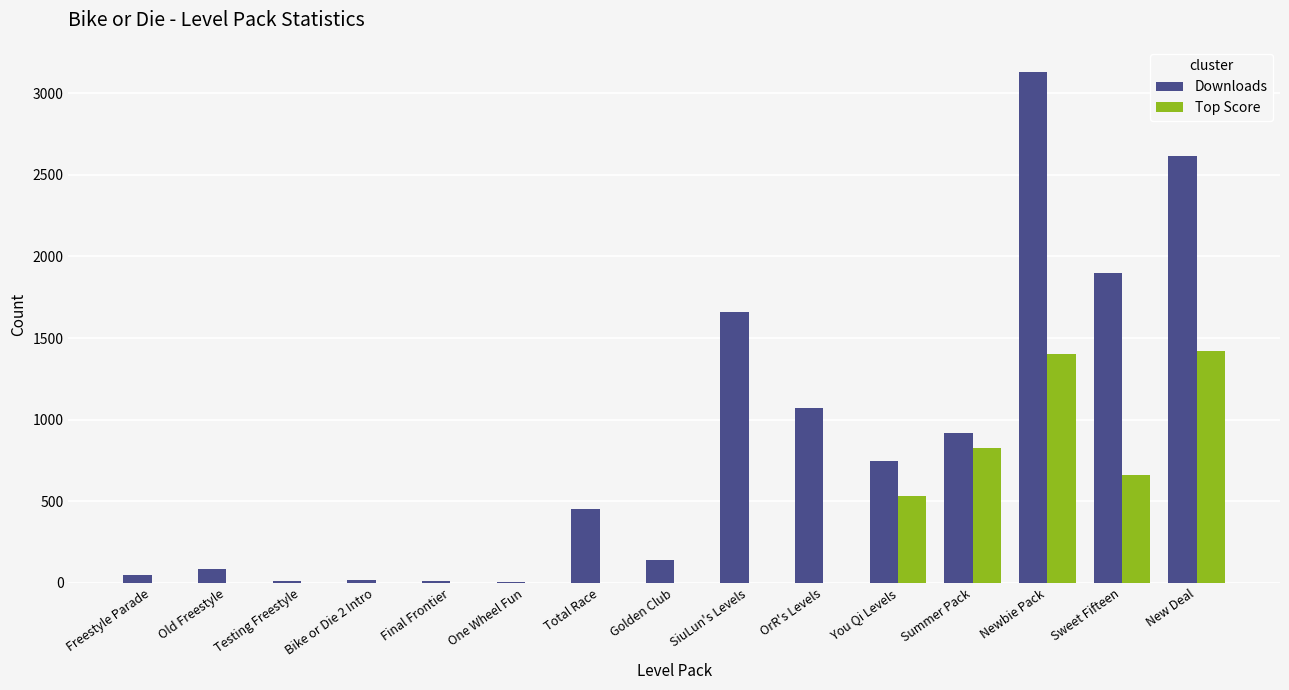

Which label corresponds to the largest value in the chart?

Newbie Pack